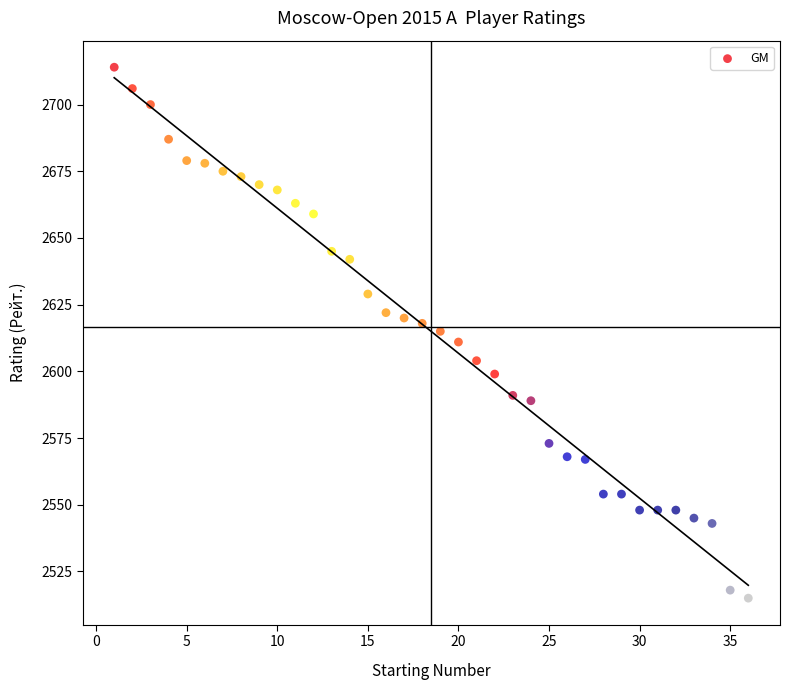

What is the range of X values (max minus min)?

35